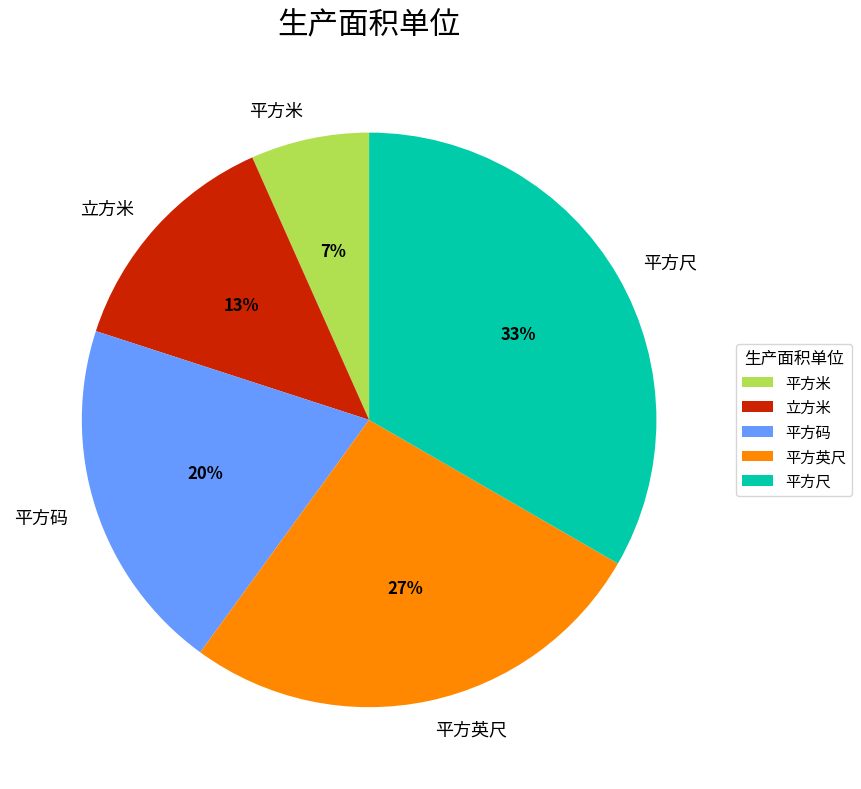

To the nearest percent, what percentage of the pie is 平方码?

20%